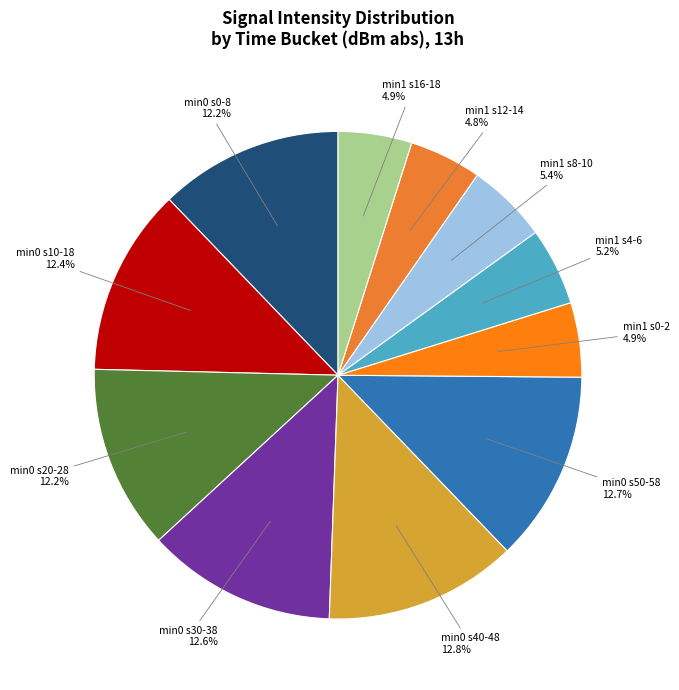

Count the number of slices in the pie.

11